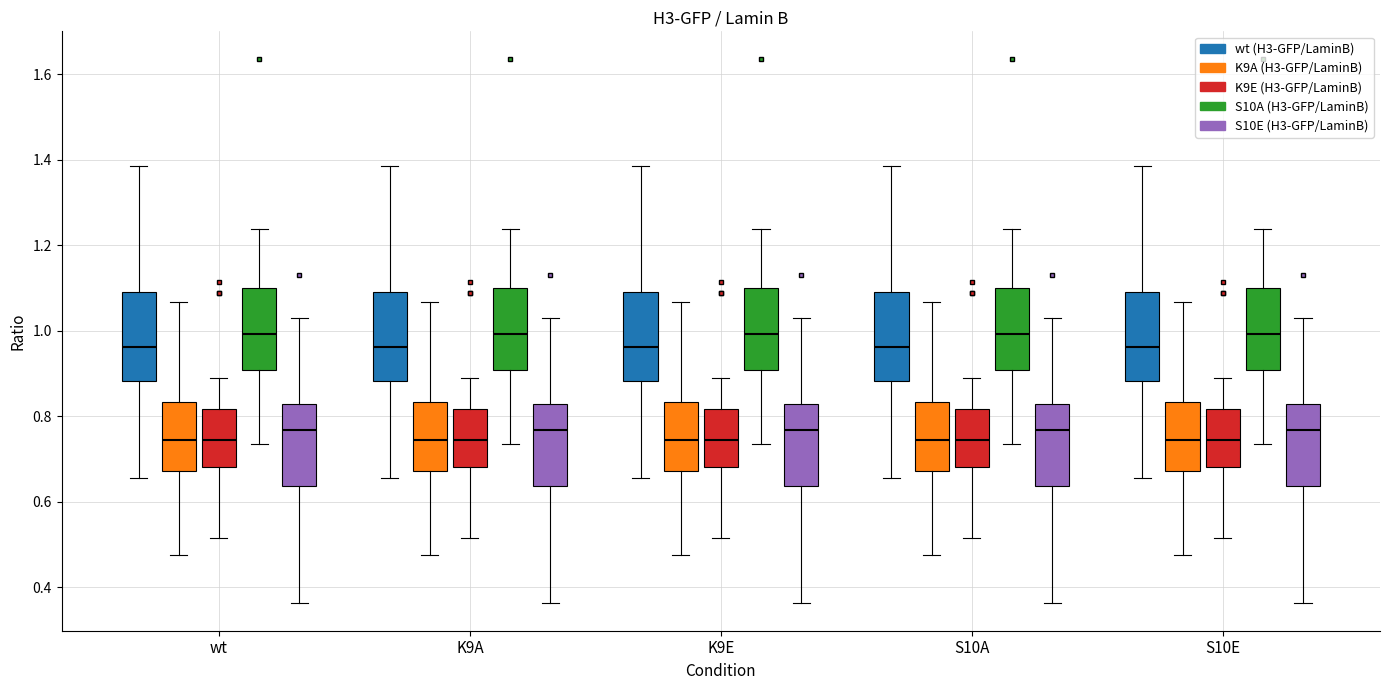

Where is the lower edge of the box for wt (S10E (H3-GFP/LaminB)) on the y-axis? The values are not printed on the chart, so give them approximately, as read against the axis.

0.64